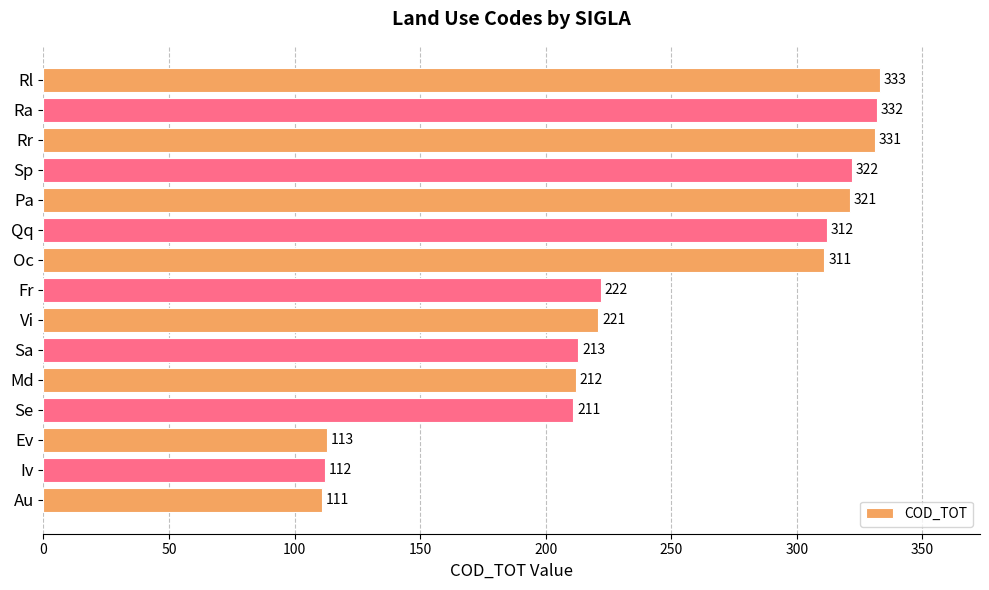

The value at Qq is 75. True or false?

False